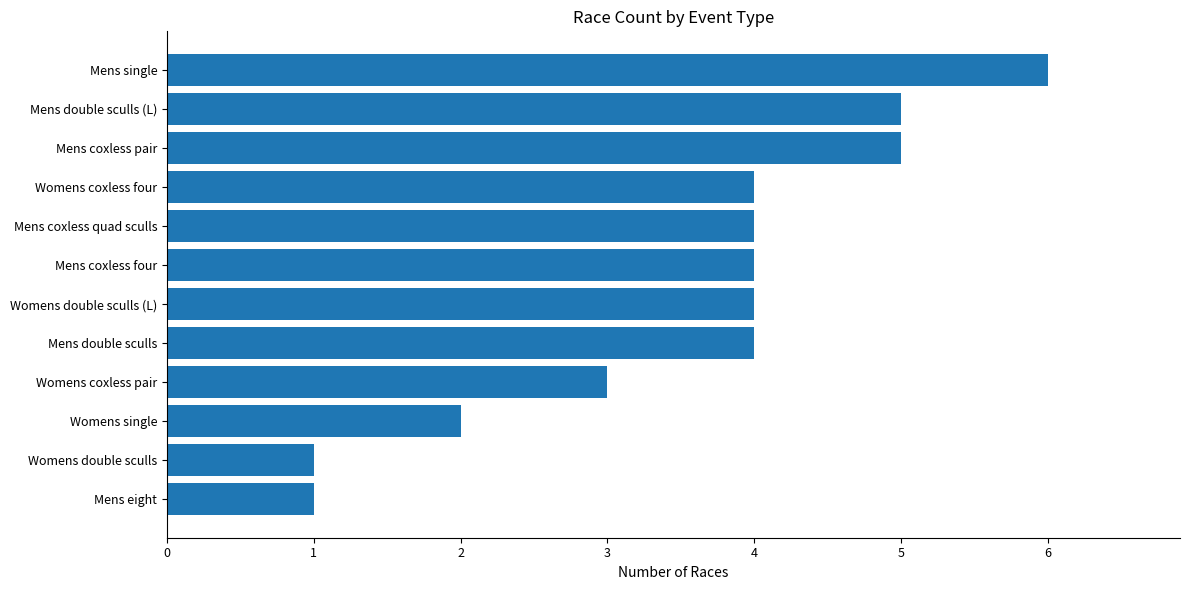

Where is the data nearest to the value 3?

Womens coxless pair